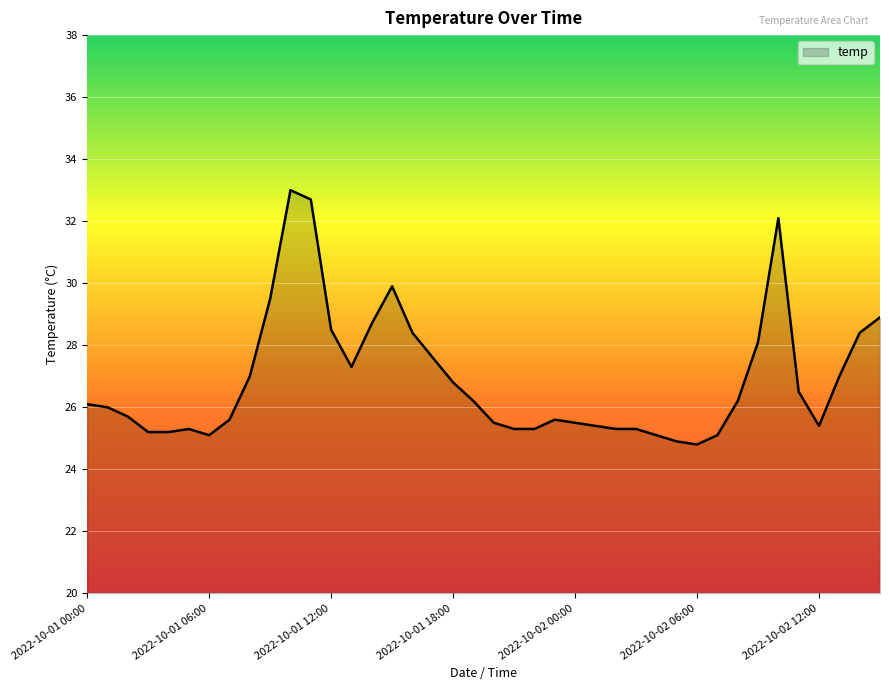

What is the greatest value displayed?

33.0